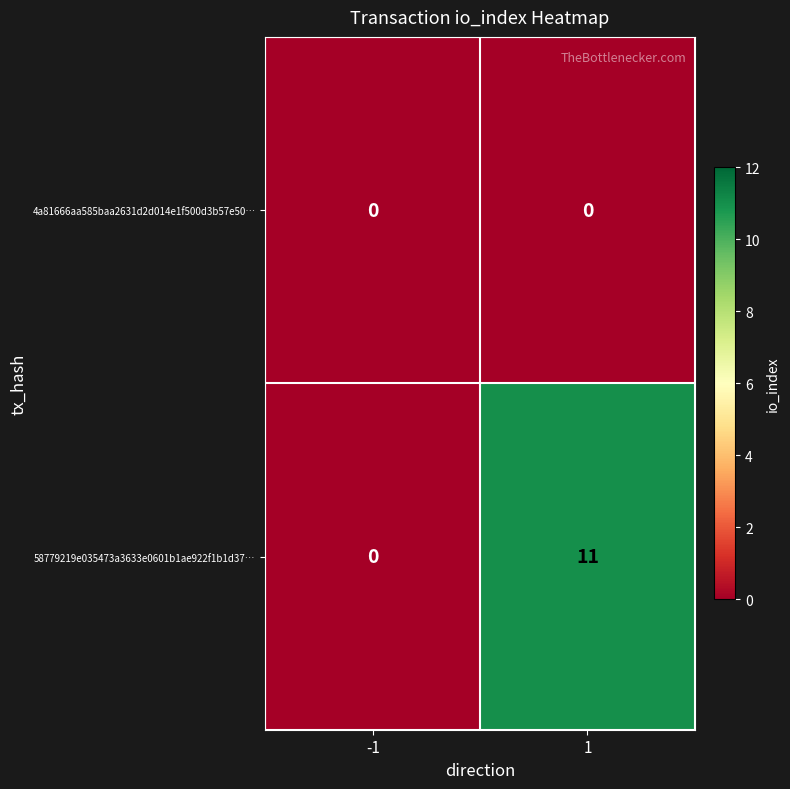

Count the number of categories in the chart.

2